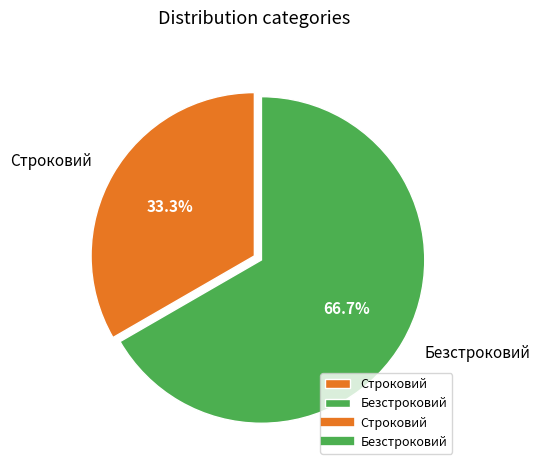

To the nearest percent, what portion does Строковий represent?

33%